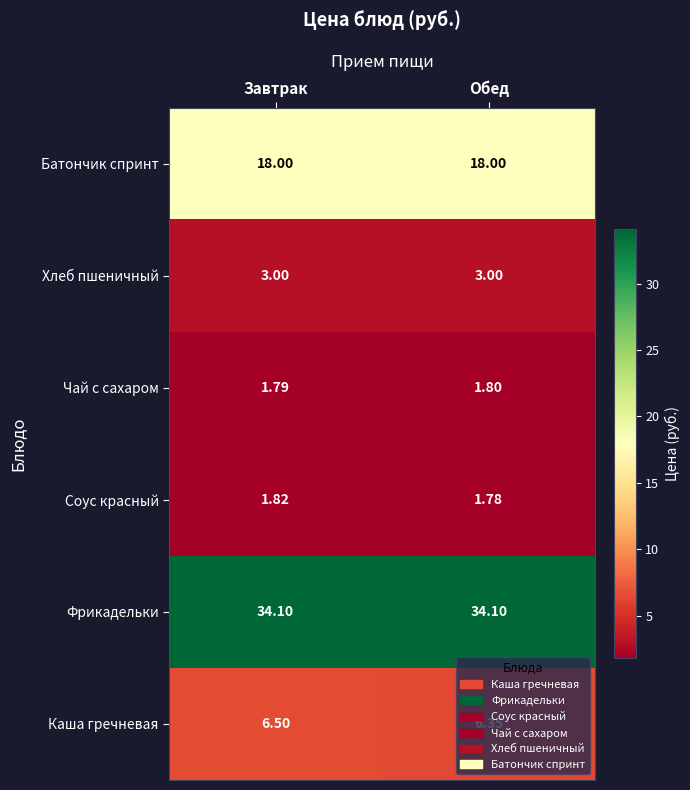

Rank the series at Обед from highest to lowest value.

Фрикадельки, Батончик спринт, Каша гречневая, Хлеб пшеничный, Чай с сахаром, Соус красный